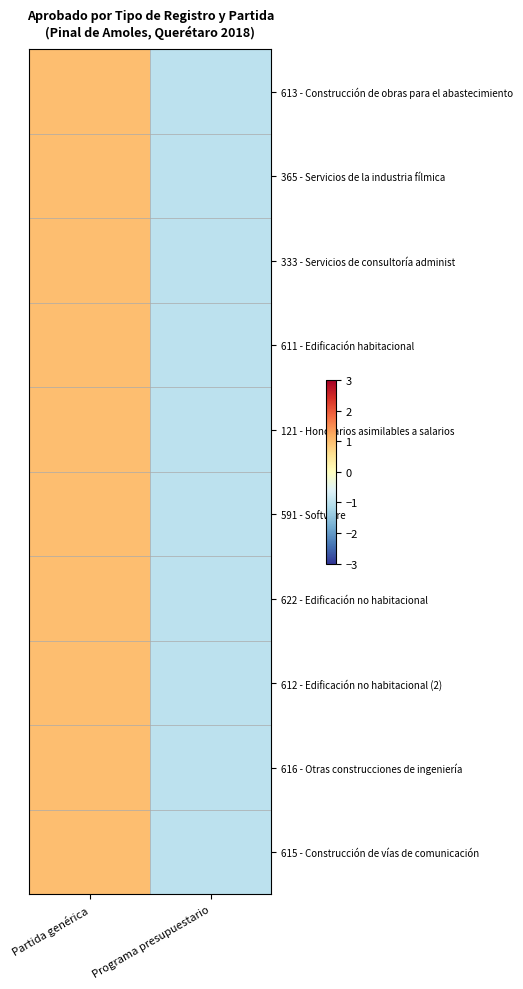

Between Partida genérica and Programa presupuestario, which is larger?

Partida genérica